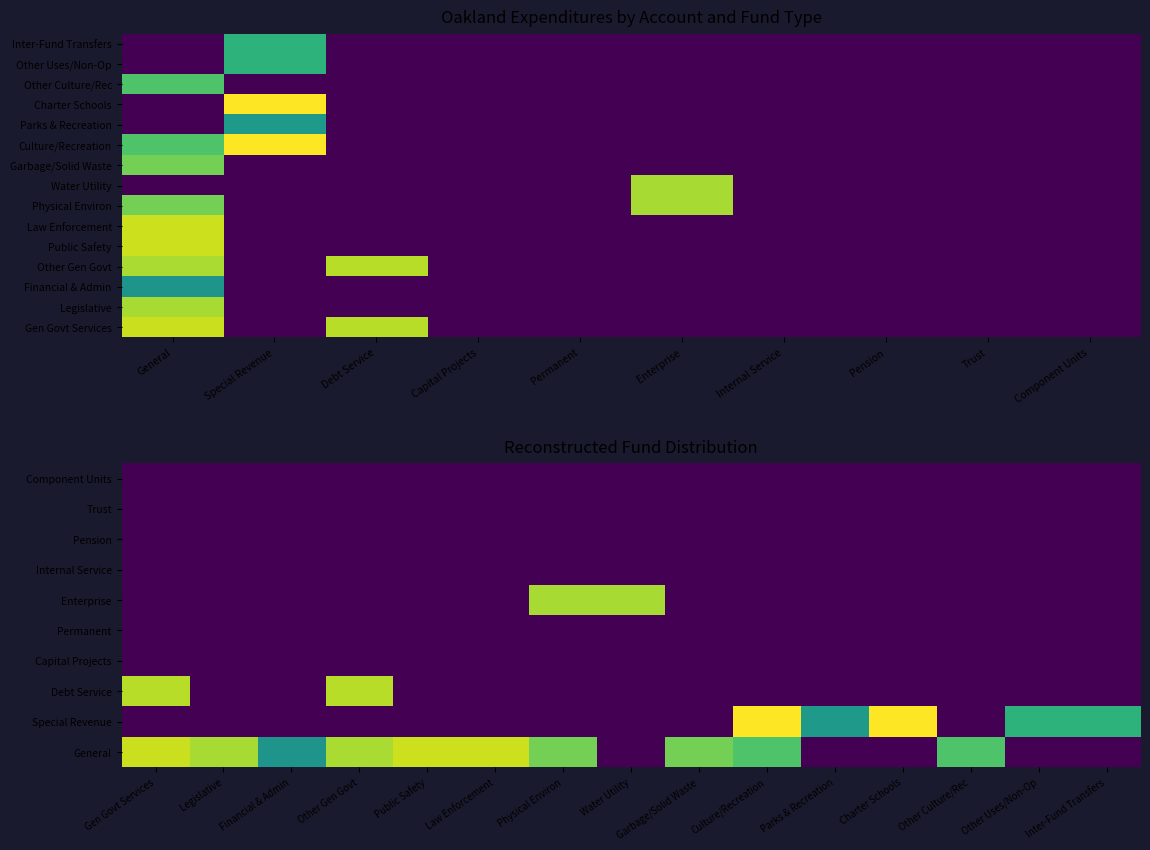

What is the highest value of the Culture/Recreation series?

15.1